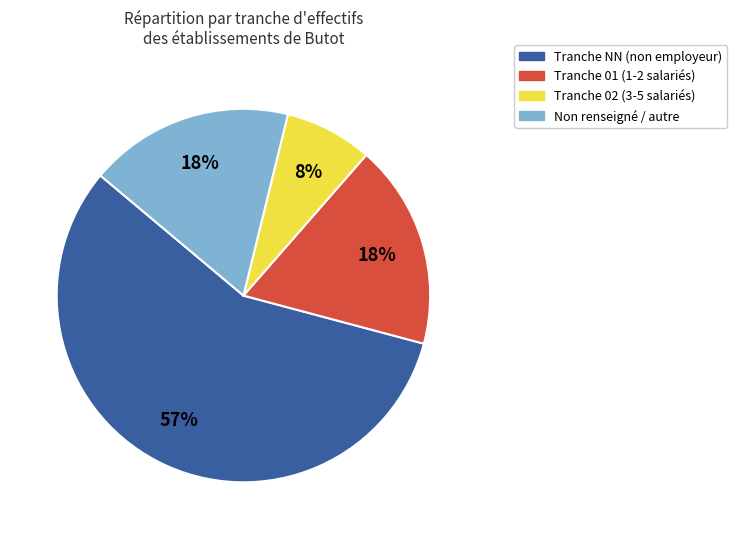

Is there any slice that represents more than half of the pie?

Yes